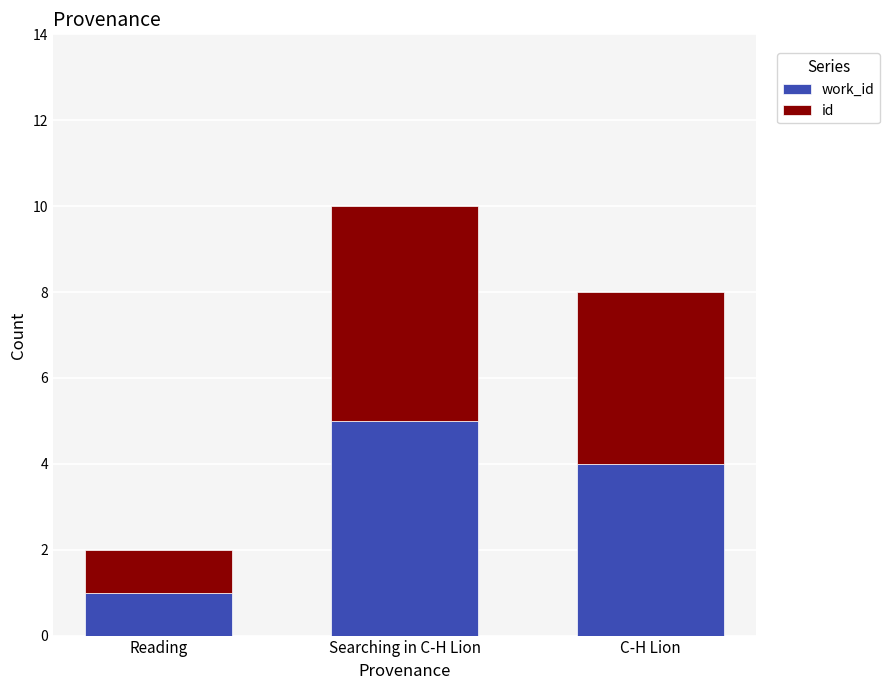

At which category is the sum across all series the highest?

Searching in C-H Lion